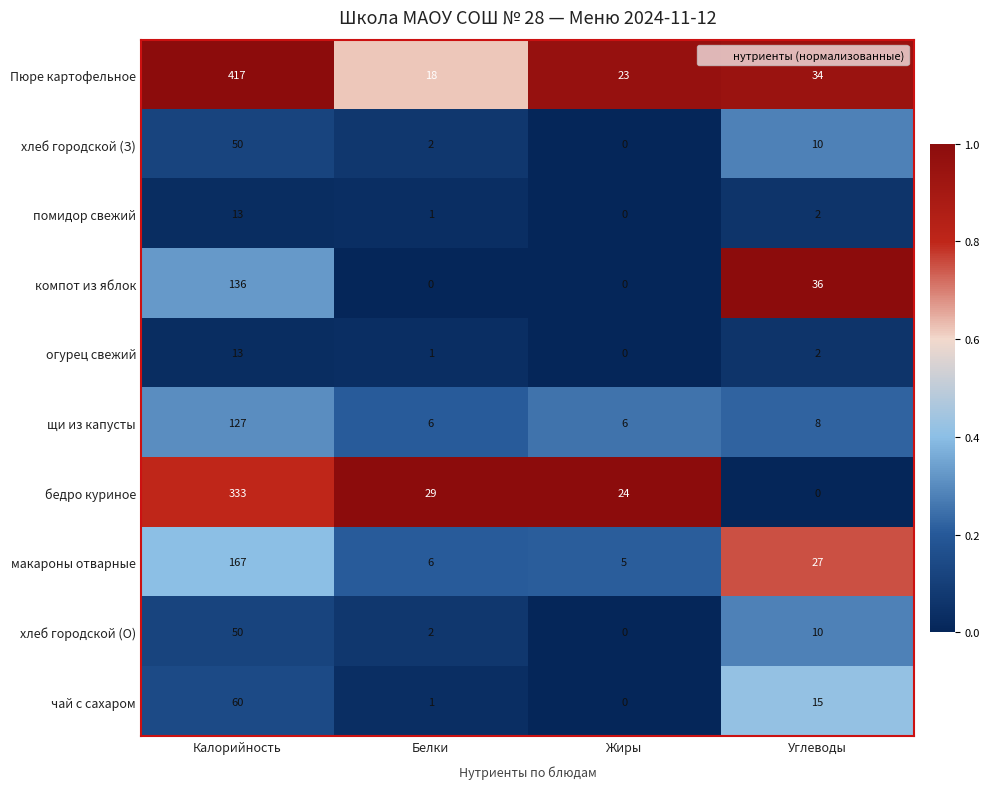

Which category has the highest value across all series?

Калорийность